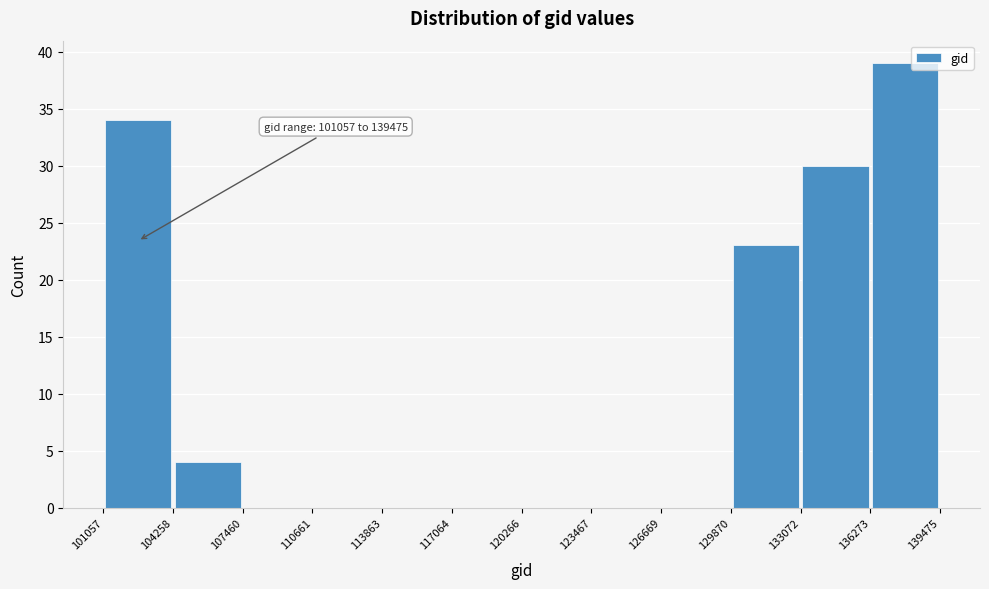

Over which range of the x-axis is the bar tallest?

136273 to 139475